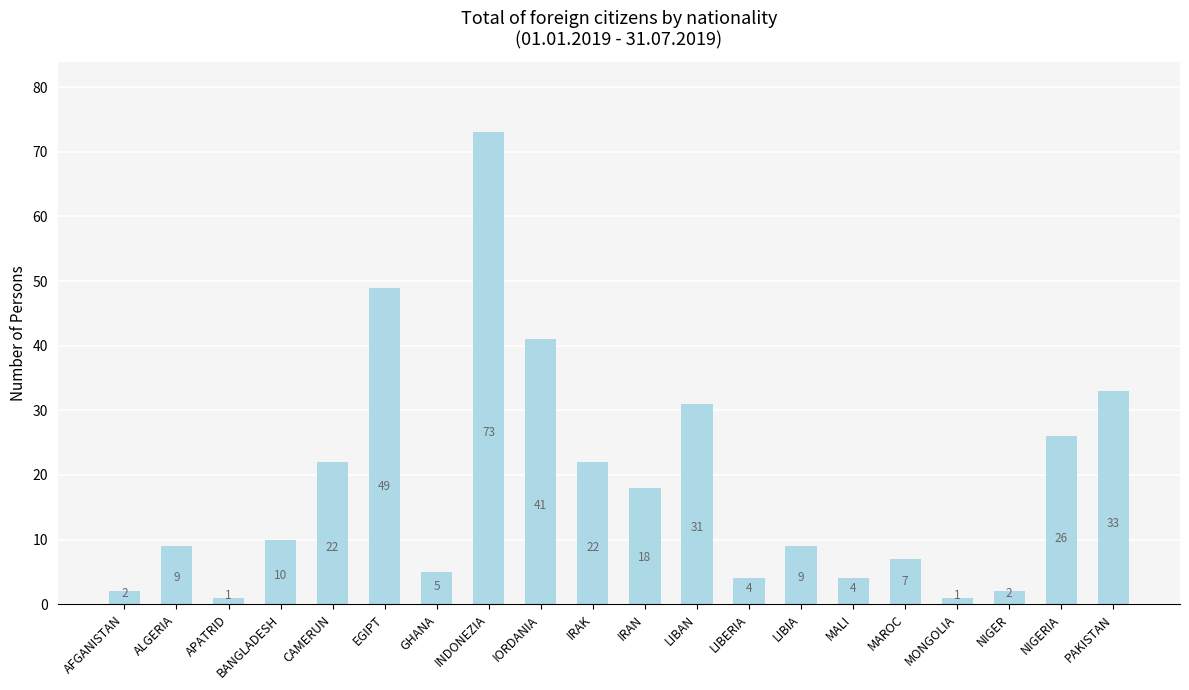

Reading right to left, list all the values displayed in this chart.

33	26	2	1	7	4	9	4	31	18	22	41	73	5	49	22	10	1	9	2